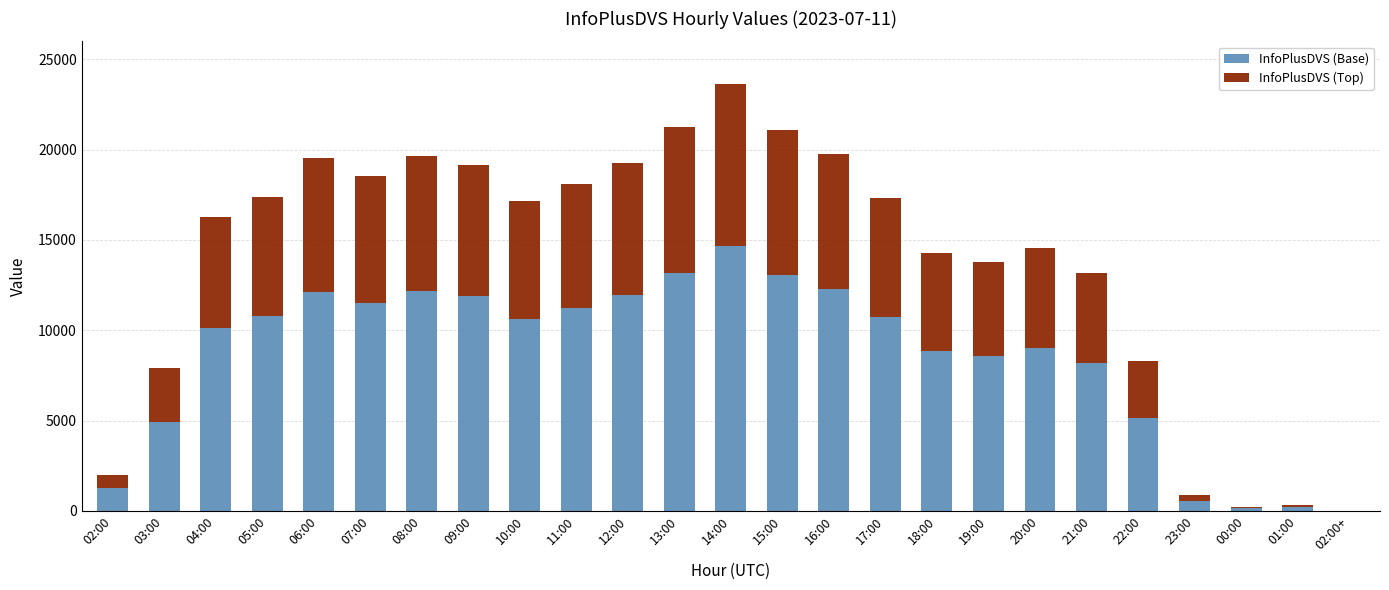

At which category is the sum across all series the highest?

14:00